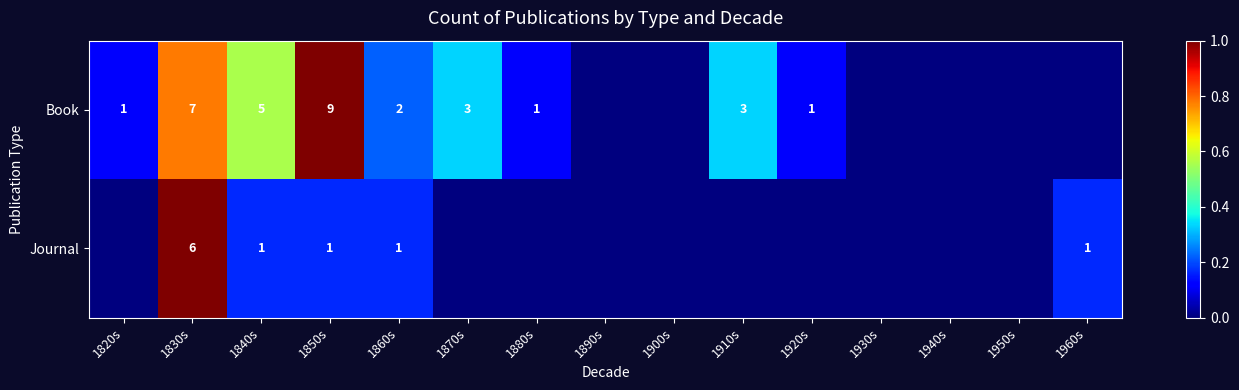

What is the sum of the Book values at 1880s and 1850s?

10